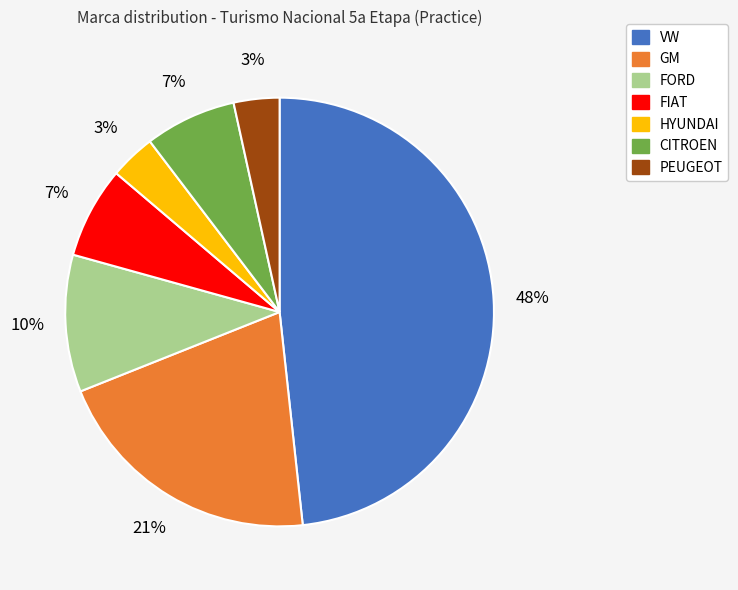

True or false: GM accounts for 21% of the total.

True